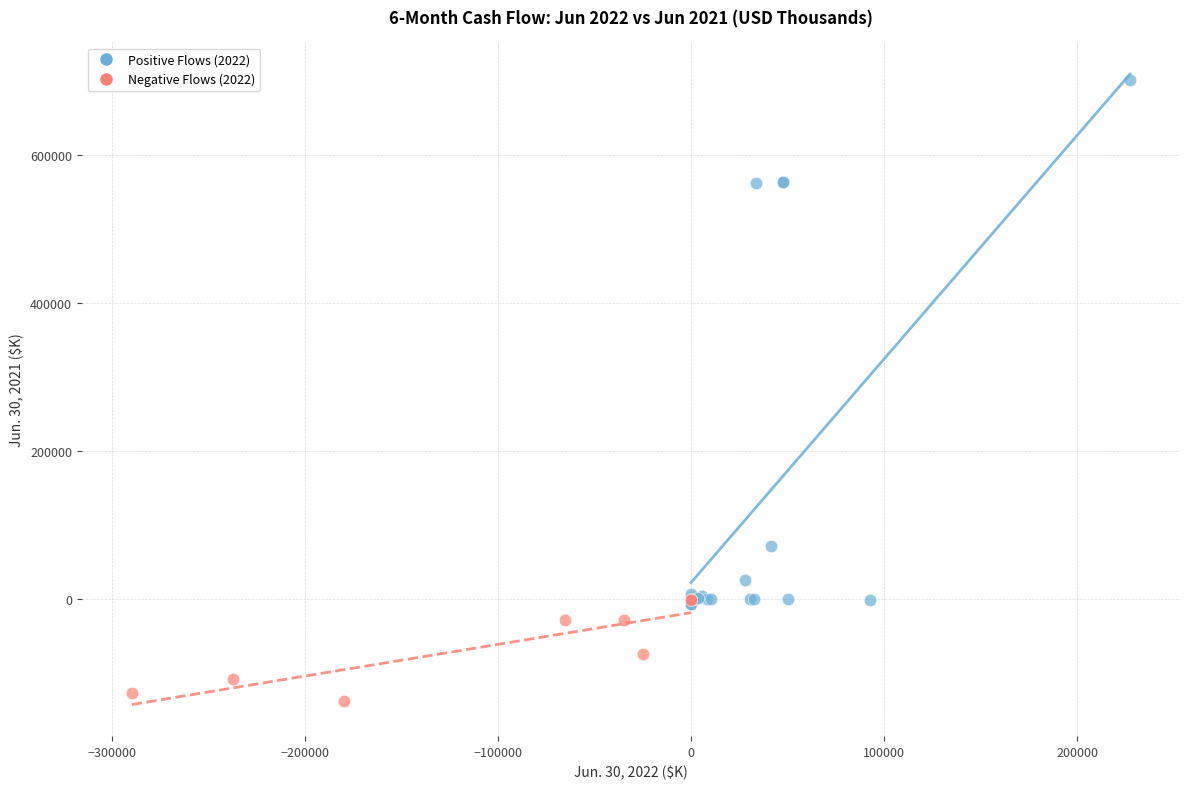

Which series has the widest spread of Y values?

Positive Flows (2022)